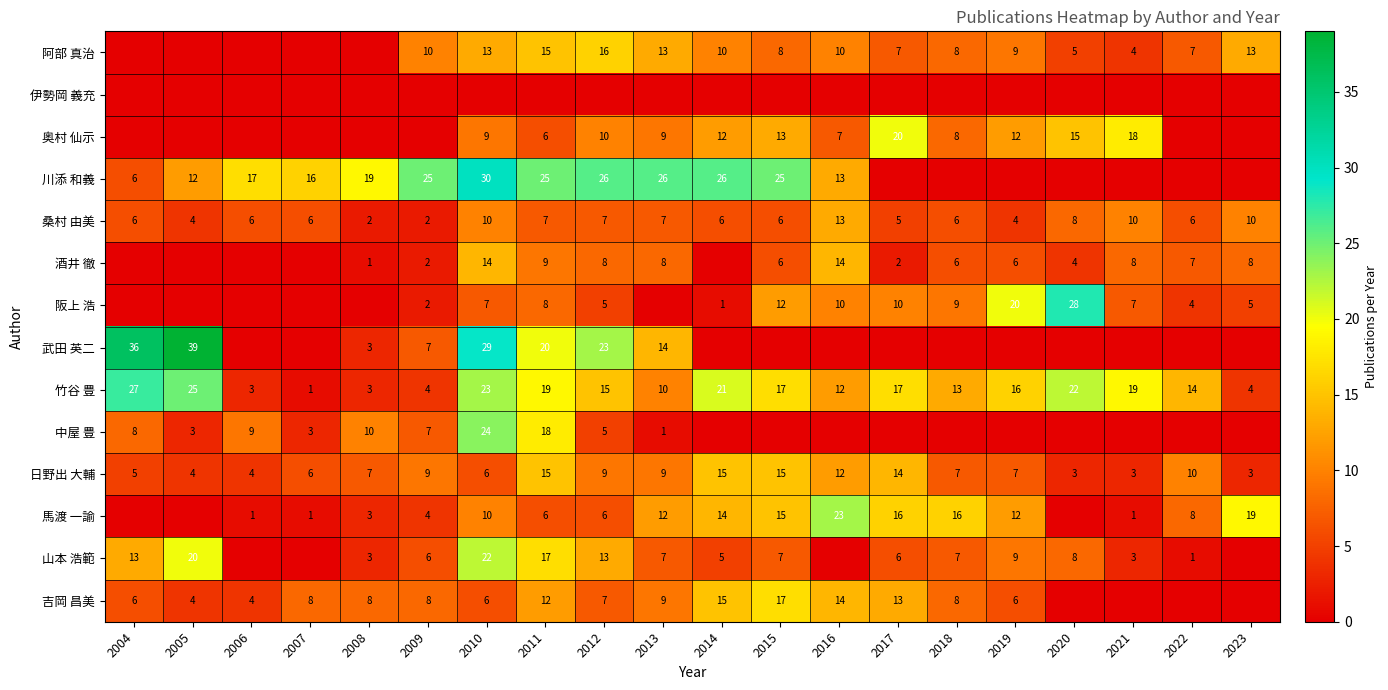

At which category is the sum across all series the highest?

2010